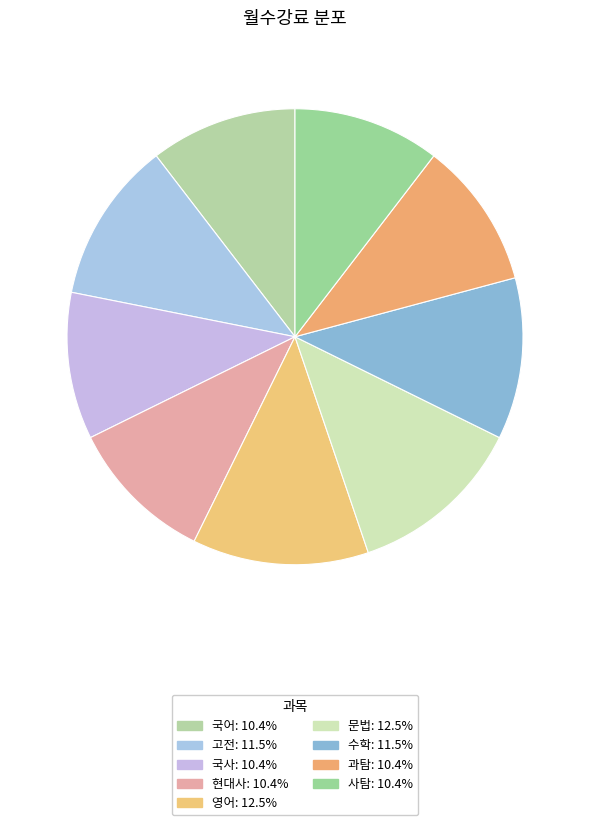

What is the ratio of the value at 고전 to the value at 국어?

1.1